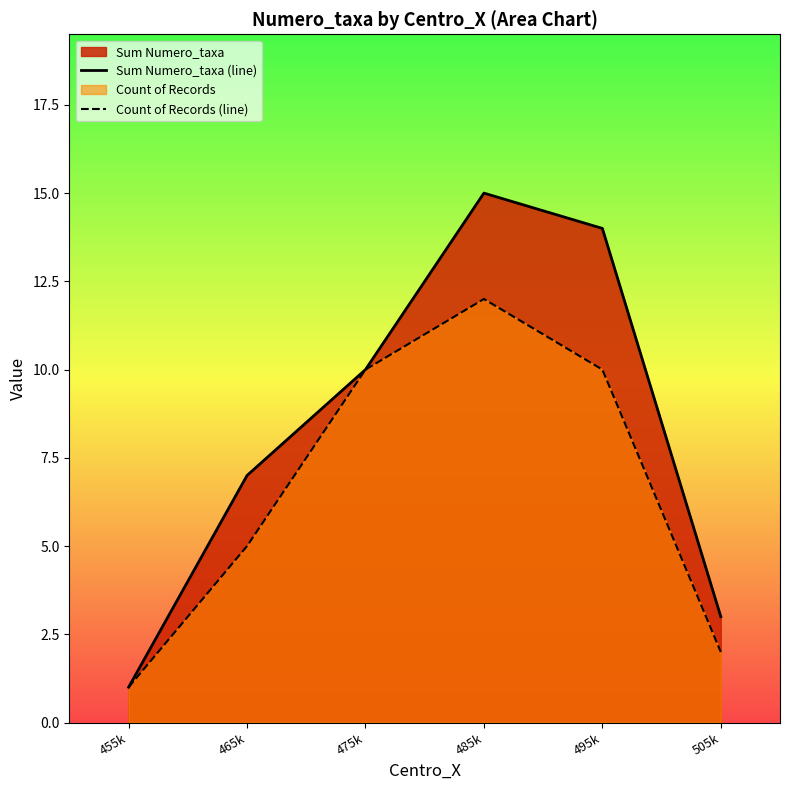

At how many categories does at least one series exceed 7?

3